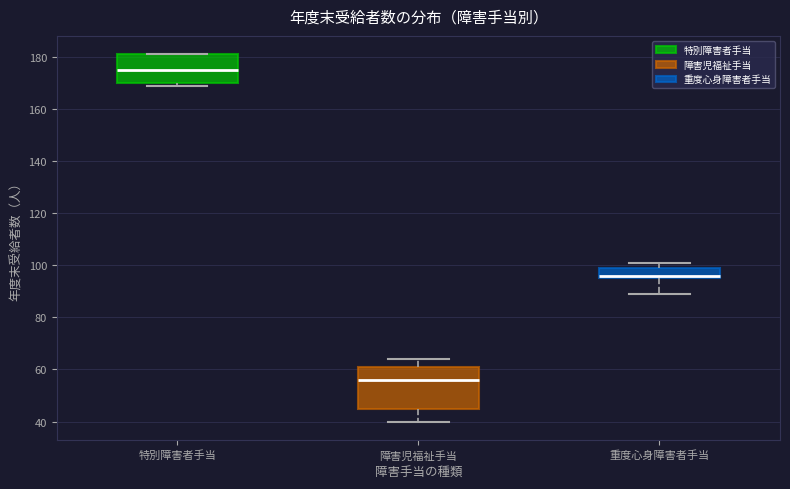

Reading left to right, read every box against the y-axis: the position of its median line, the range the box covers, and the ends of its whiskers. The values are not printed on the chart, so give them approximately, as read against the axis.

特別障害者手当: median 176, box 170 to 182, whiskers 170 (just below the box's lower edge) to 182
障害児福祉手当: median 56, box 46 to 62, whiskers 40 to 64
重度心身障害者手当: median 96 (just above the box's lower edge), box 96 to 100, whiskers 90 to 102